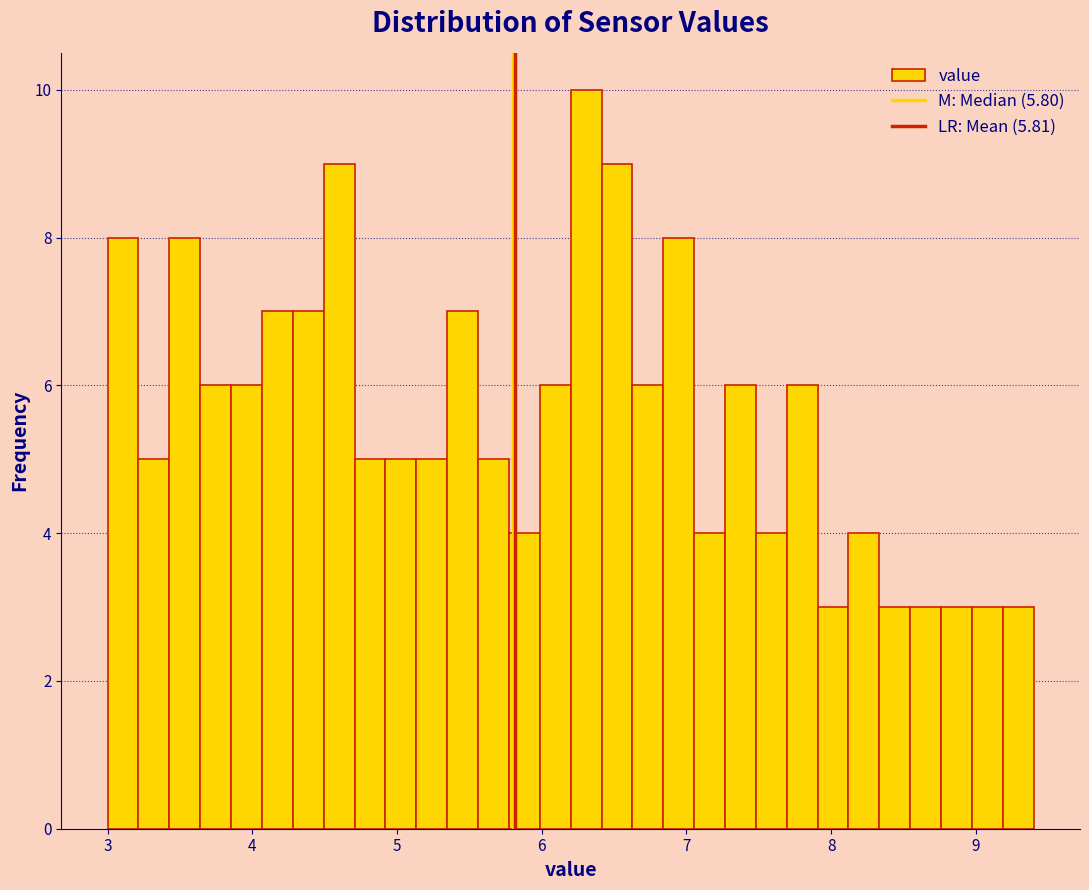

Read against the x-axis, roughly where is the centre of the tallest bar?

6.3